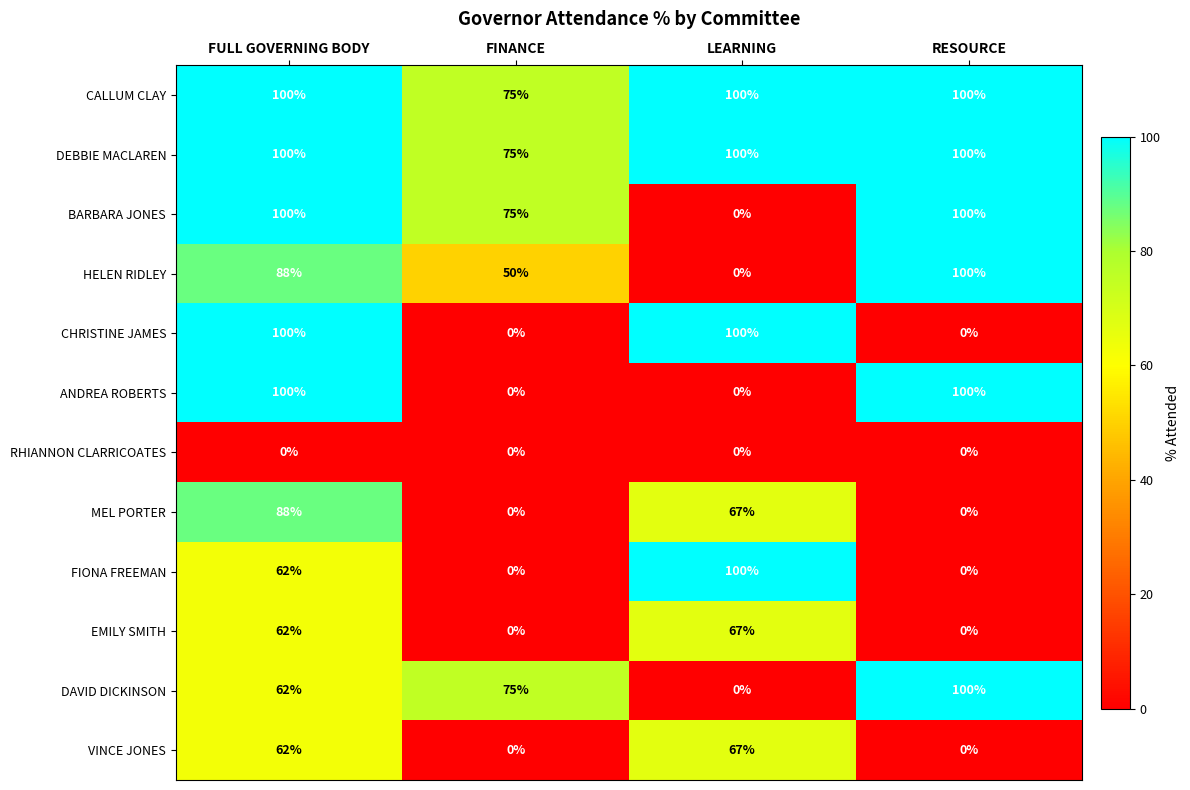

What is the highest value of the MEL PORTER series?

88